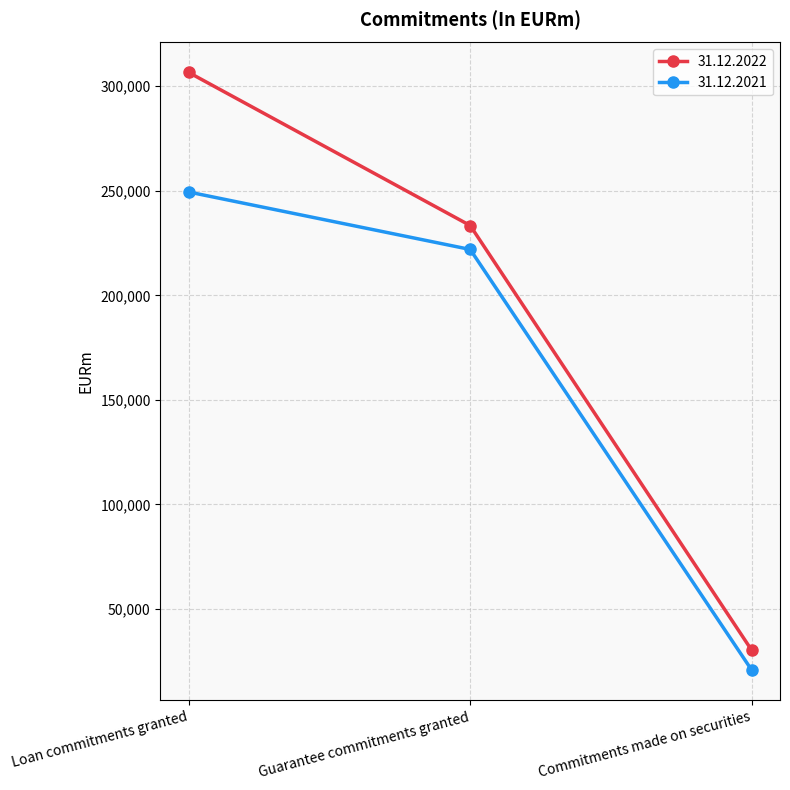

List the series in order of their overall mean, lowest first.

31.12.2021, 31.12.2022